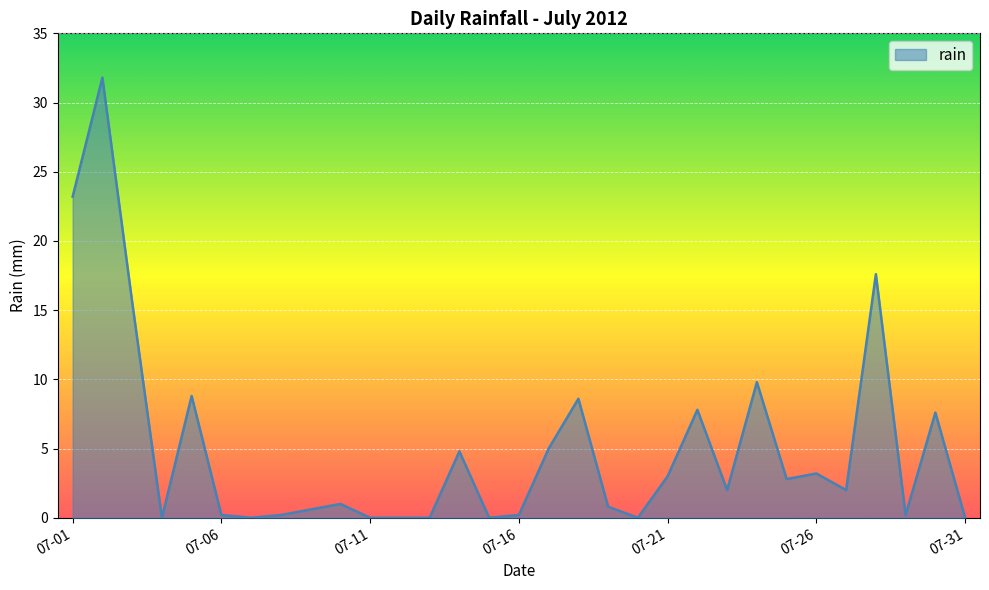

What is the difference between the maximum and minimum values?

31.8